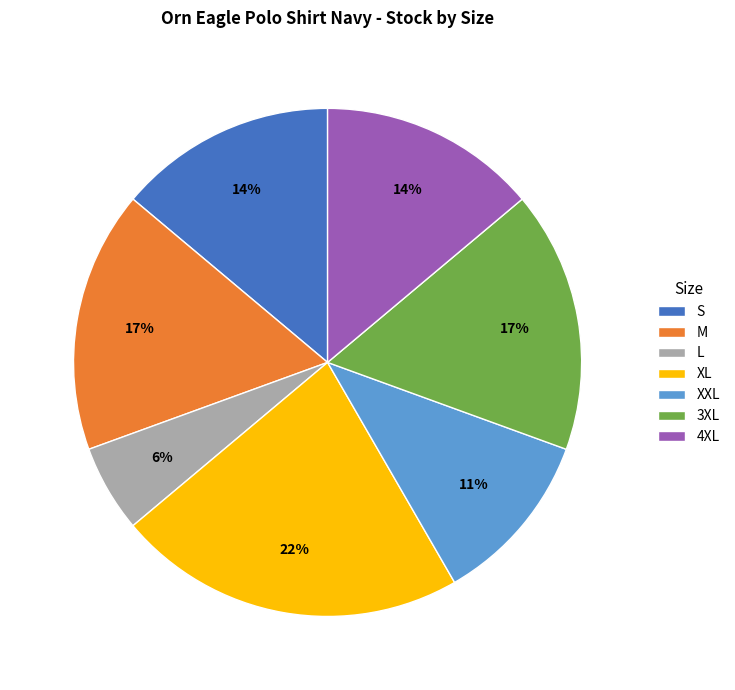

Combined, do L and M account for over 50%?

No